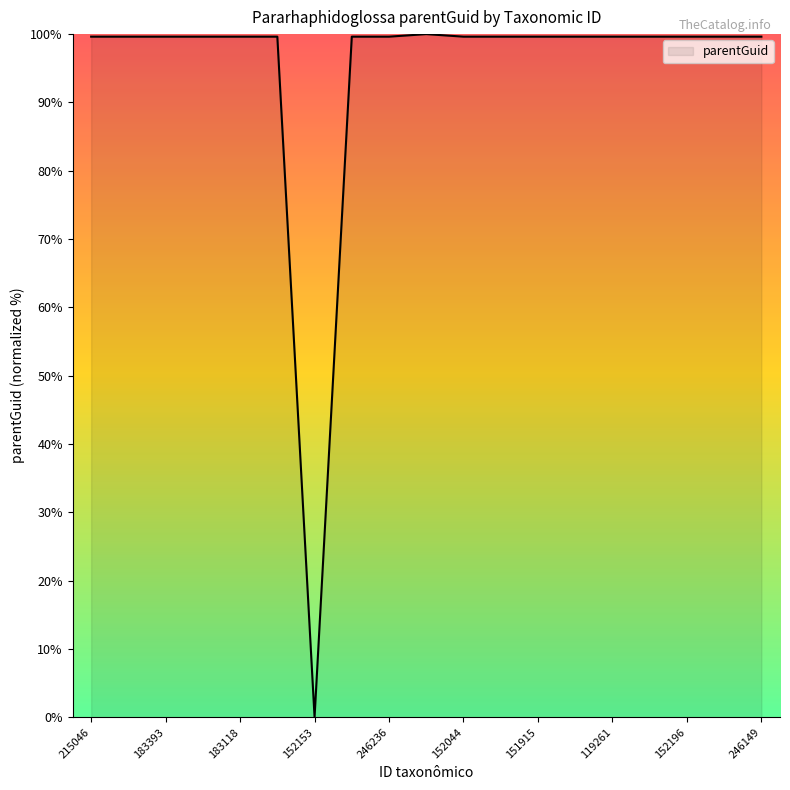

What is the maximum value shown in the chart?

100.0